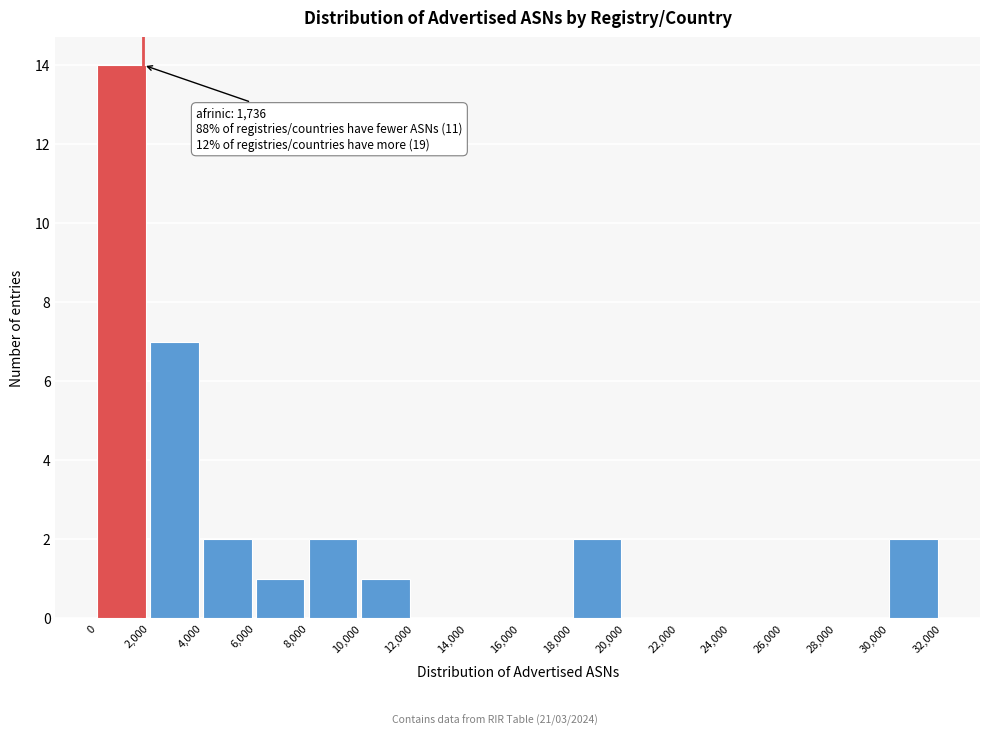

Over which range of the x-axis is the bar tallest?

0 to 2,000